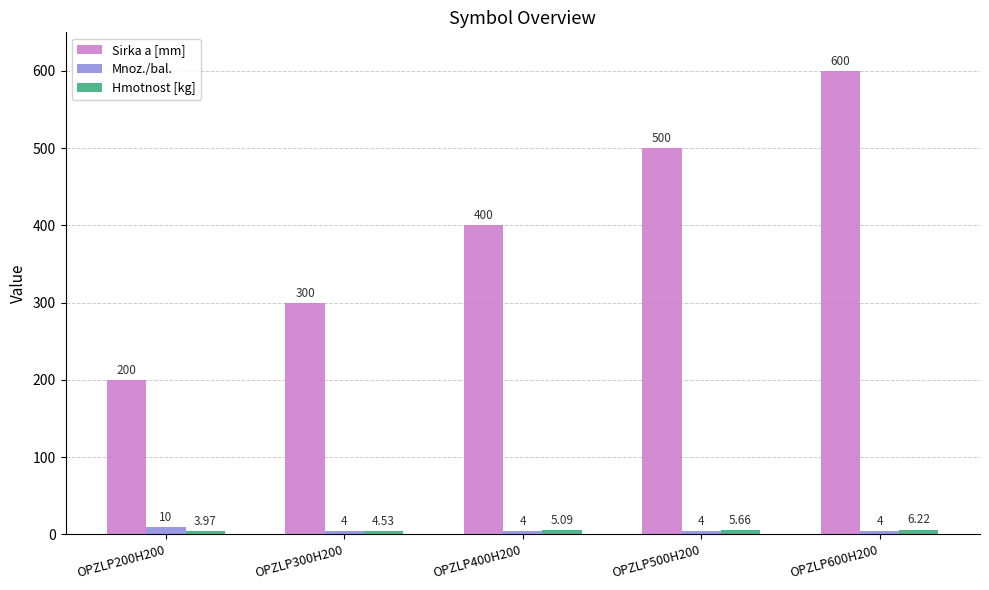

What is the sum of the Sirka a [mm] values at OPZLP300H200 and OPZLP200H200?

500.0